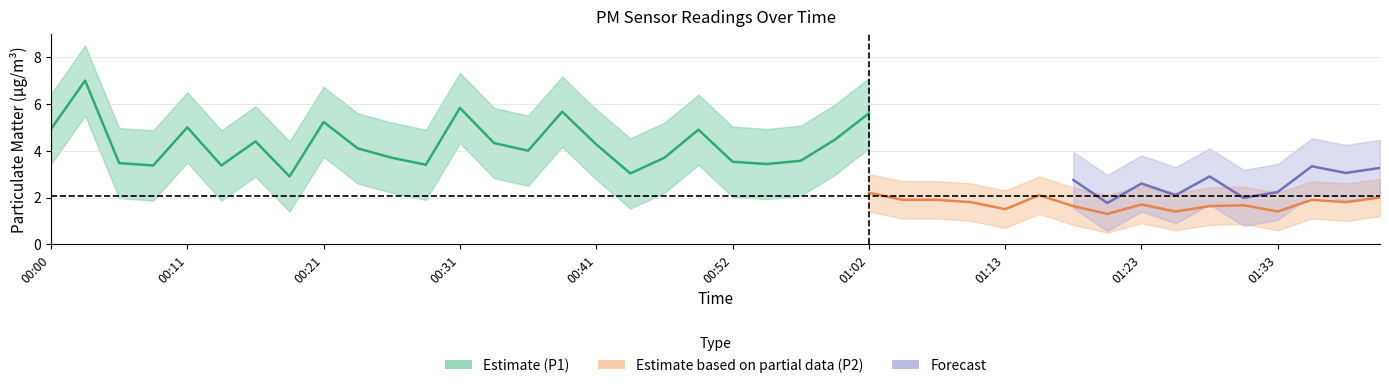

Is the value of P2 at 00:41 greater than the value of P1 at 00:08?

No